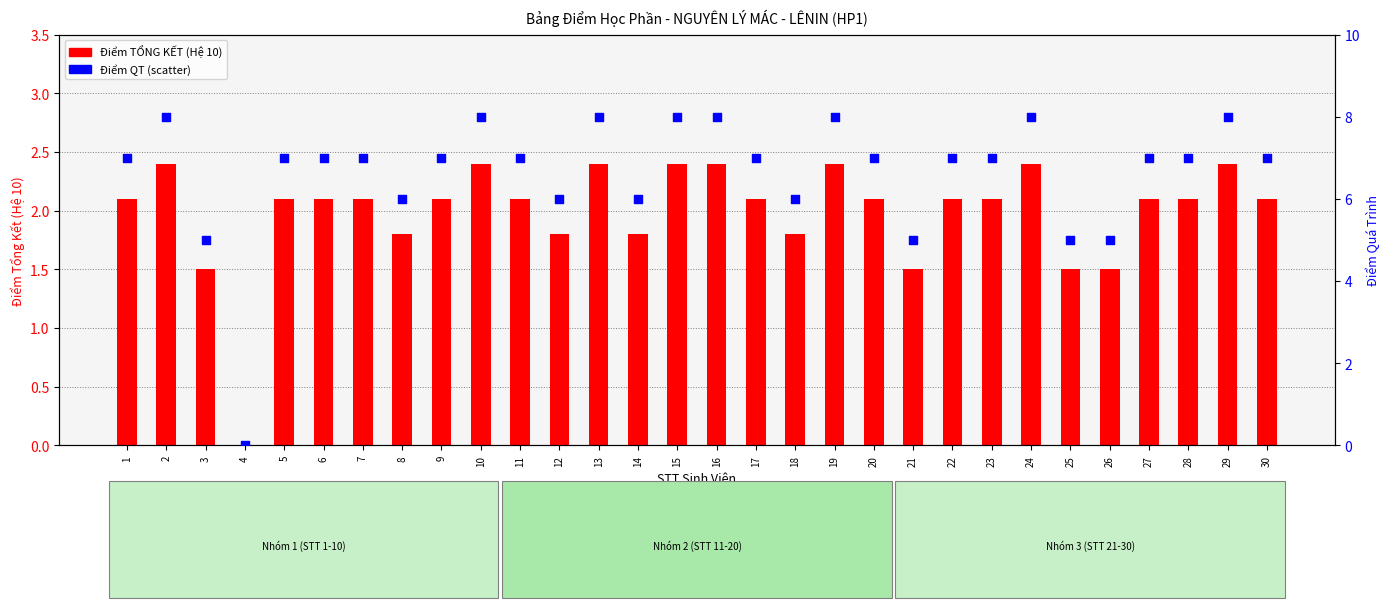

What are all the series names shown in the legend?

Điểm TỔNG KẾT (Hệ 10), Điểm QT